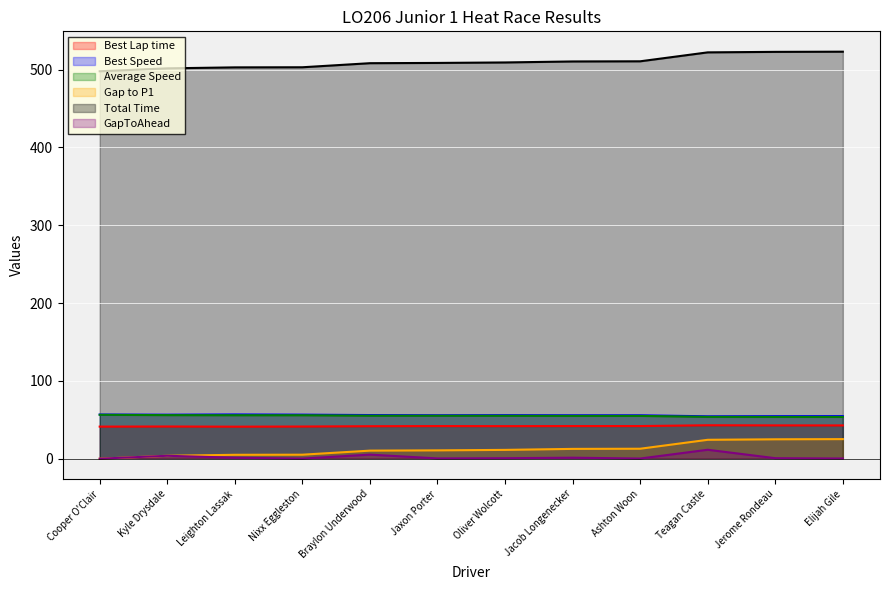

Which series has the widest spread of values?

Gap to P1